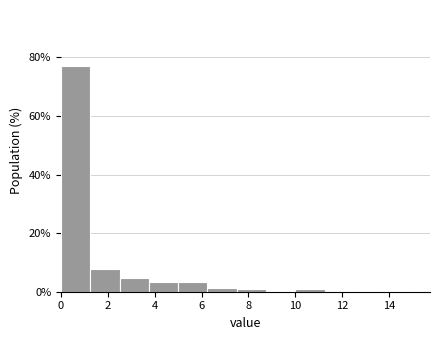

What is the height of the bar covering 5.00 to 6.25 on the x-axis? Neither the bar edges nor the heights are printed on the chart, so give them approximately, as read against the axes.

4